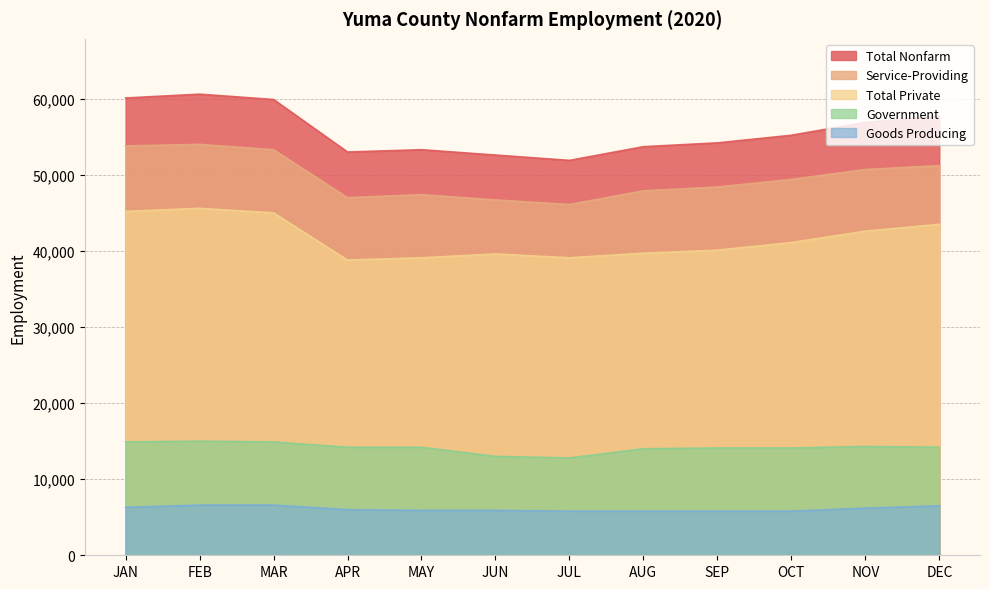

At which label does Goods Producing first exceed 6000?

JAN